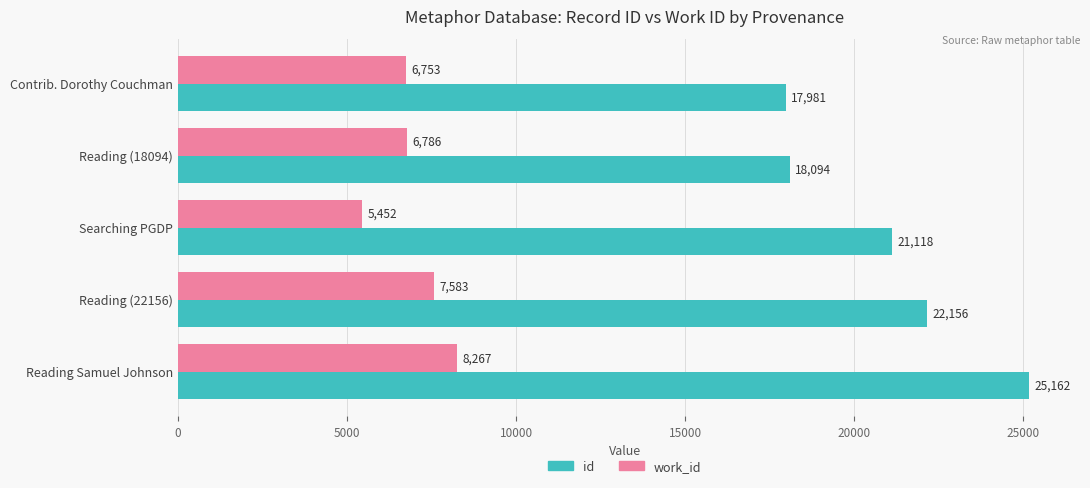

Between Contrib. Dorothy Couchman and Reading Samuel Johnson, which series saw the biggest shift?

id